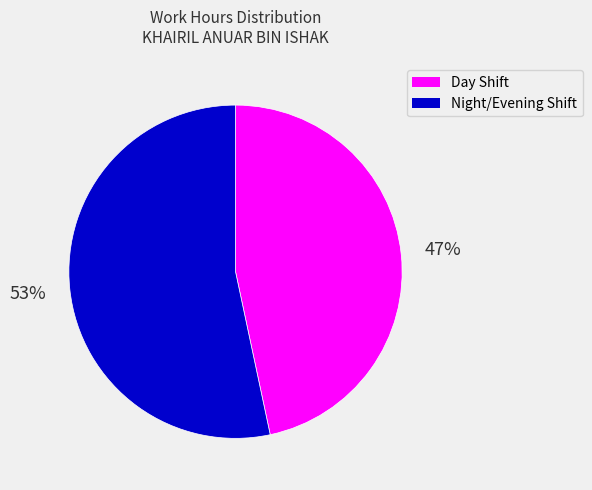

Is there any slice that represents more than half of the pie?

Yes